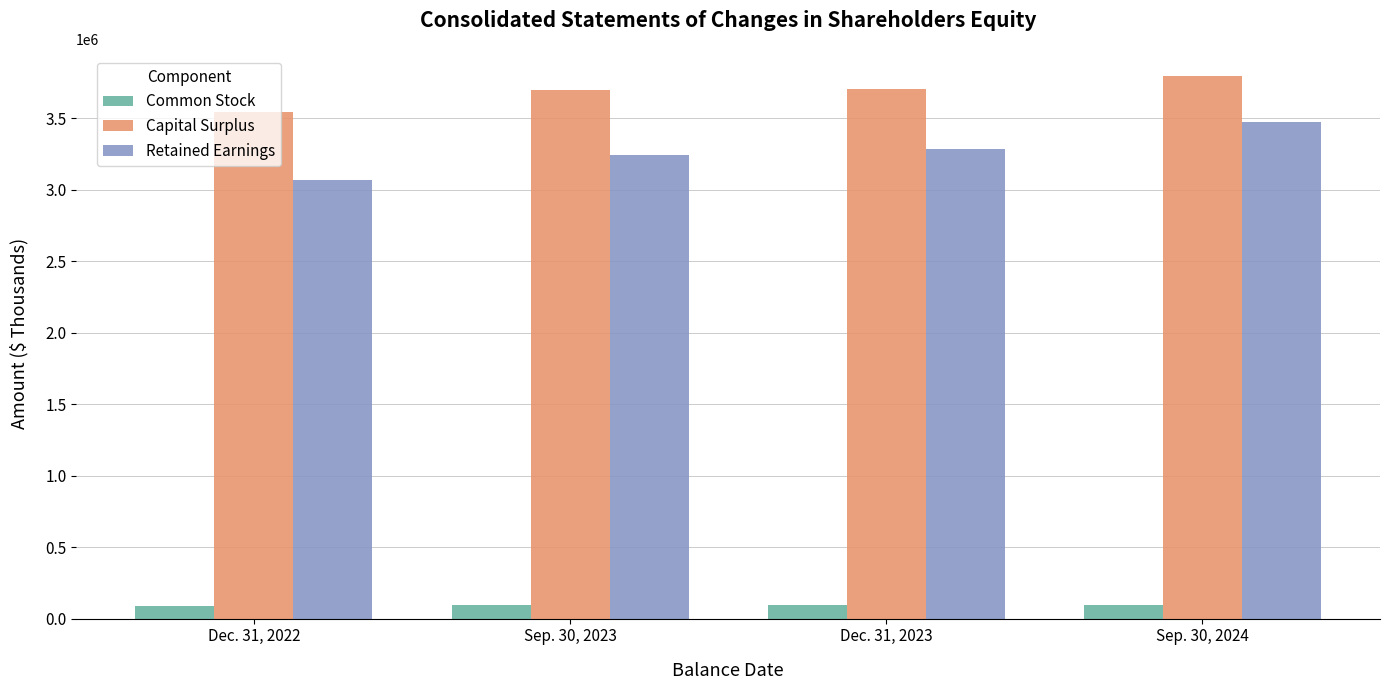

Is the value of Capital Surplus at Sep. 30, 2024 greater than the value of Retained Earnings at Sep. 30, 2024?

Yes